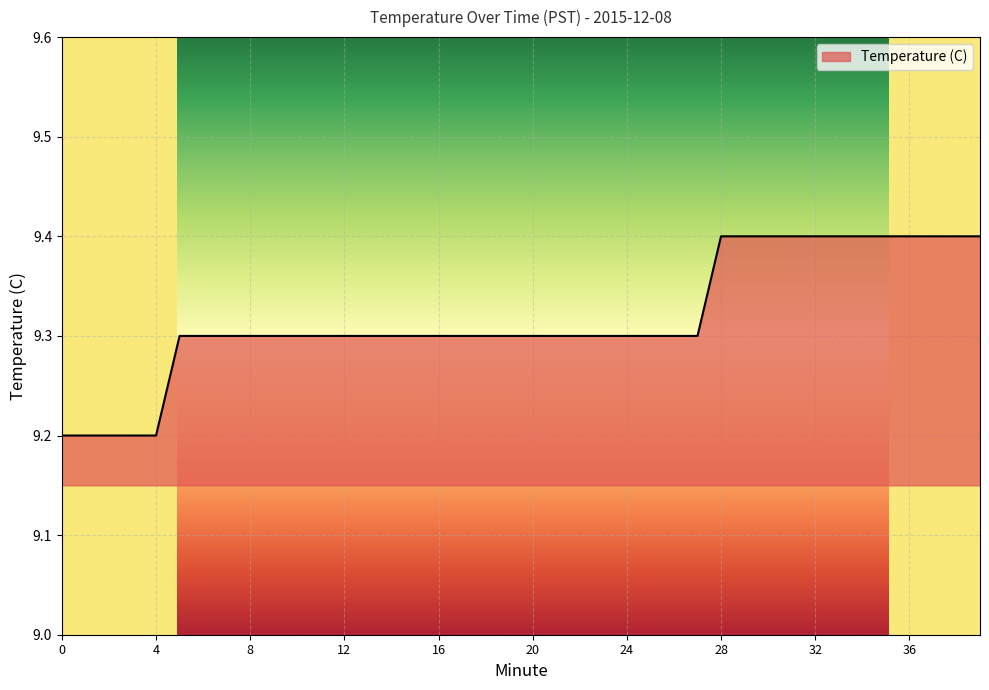

What is the greatest value displayed?

9.4